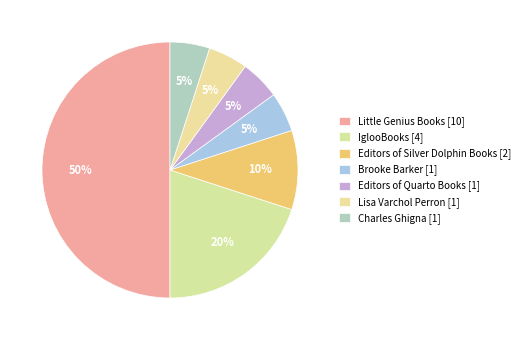

To the nearest percent, what portion does Editors of Silver Dolphin Books [2] represent?

10%